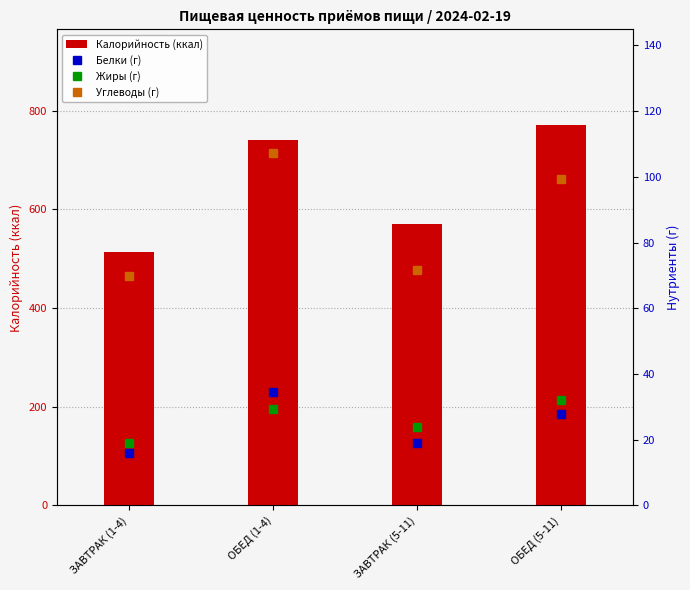

What is the label of the 4th bar from the left?

ОБЕД (5-11)